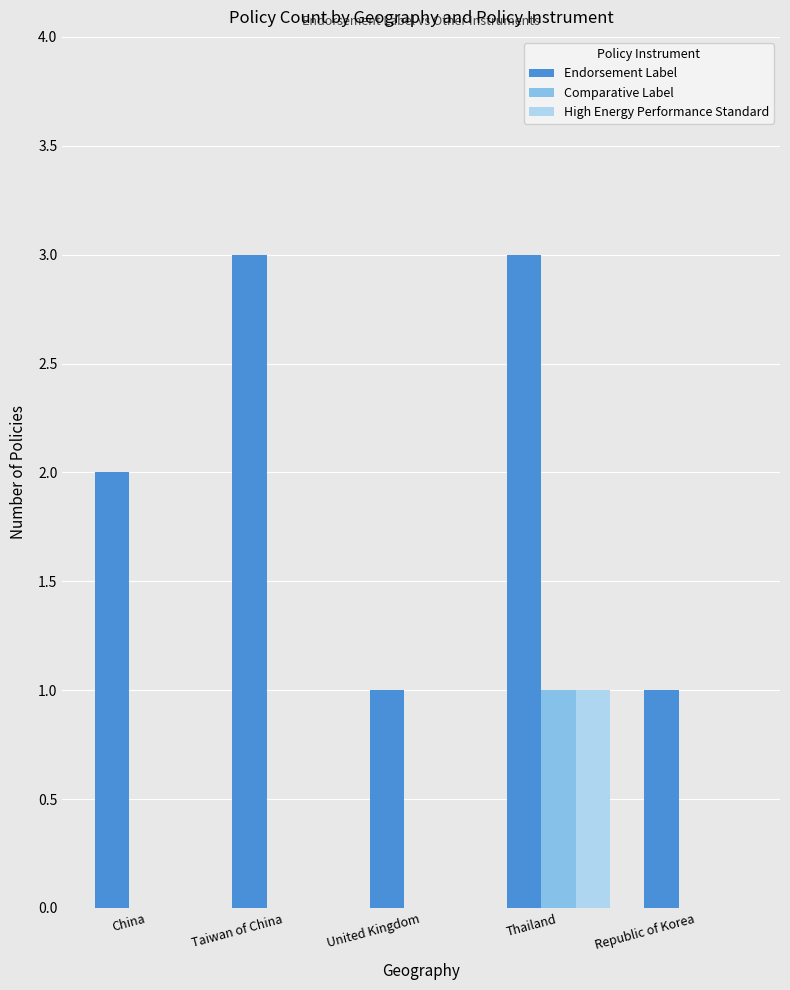

The value of Endorsement Label at Taiwan of China is 5. True or false?

False